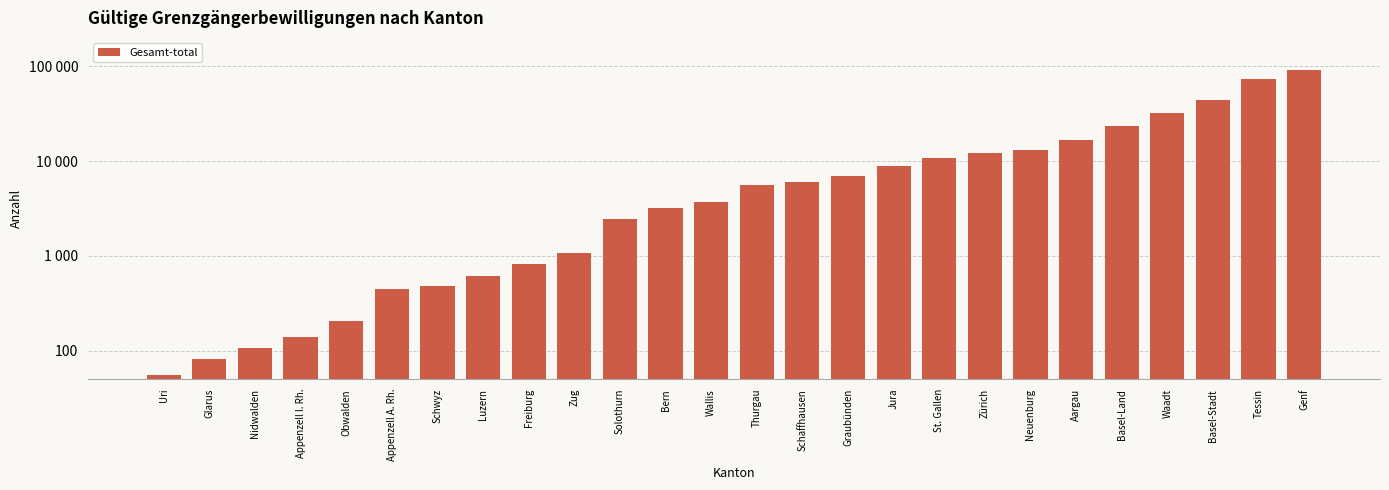

What is the average value?

13807